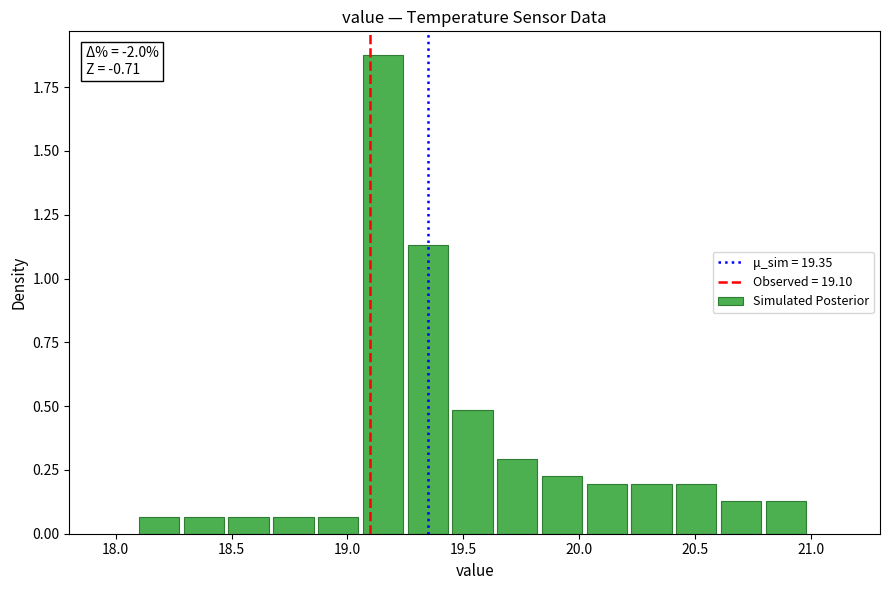

Around what value on the x-axis is the tallest bar? Give the approximate position of its centre, as read against the axis.

19.15